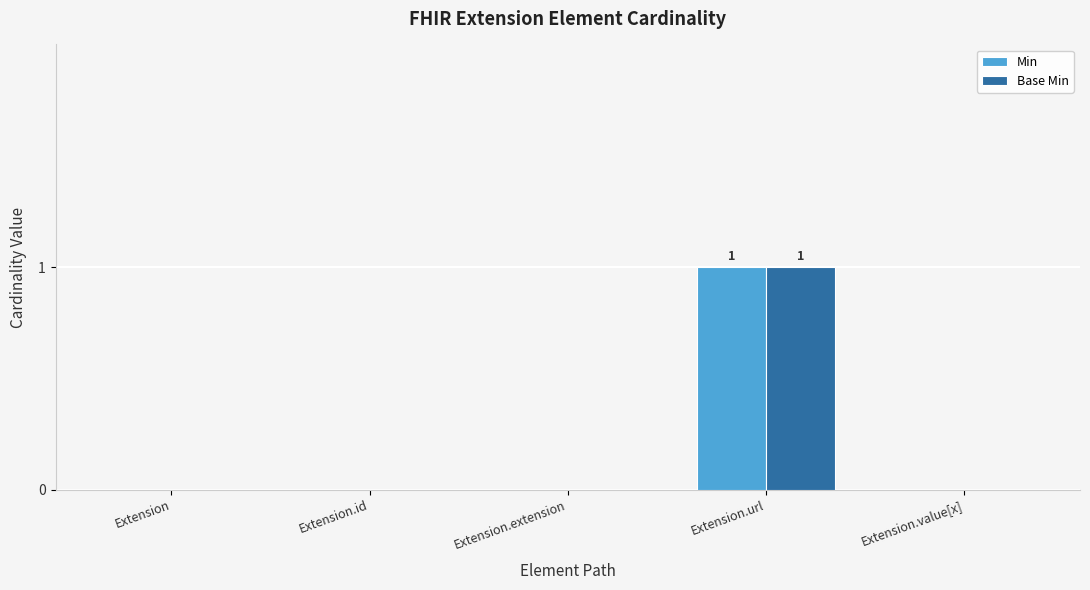

The value of Min at Extension.extension is 0. True or false?

True